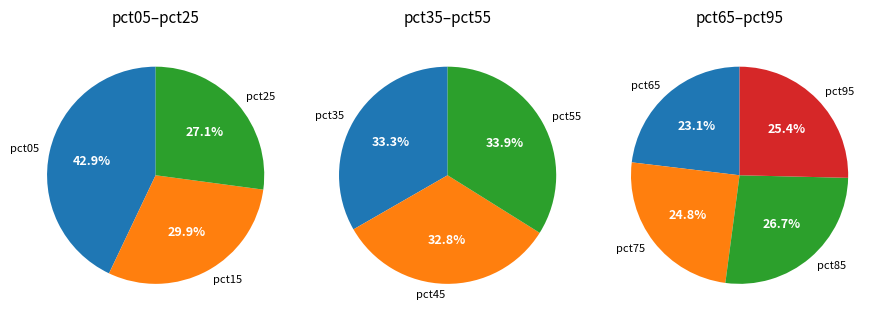

What is the largest slice in the pie chart?

pct05